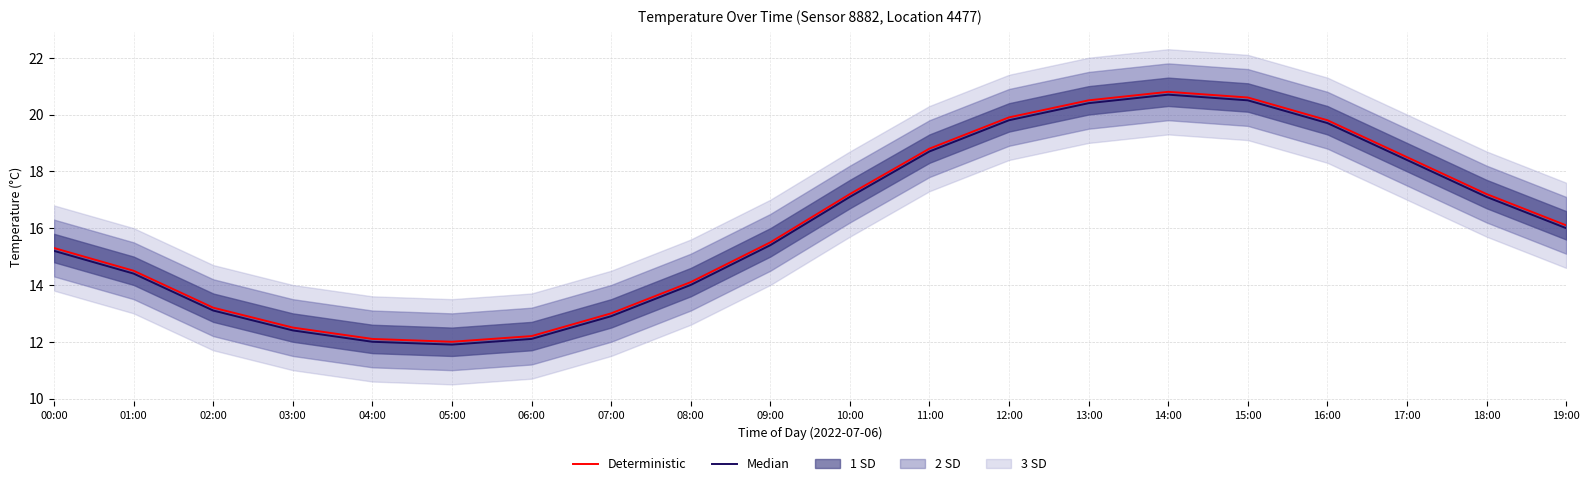

What is the greatest value displayed?

20.8